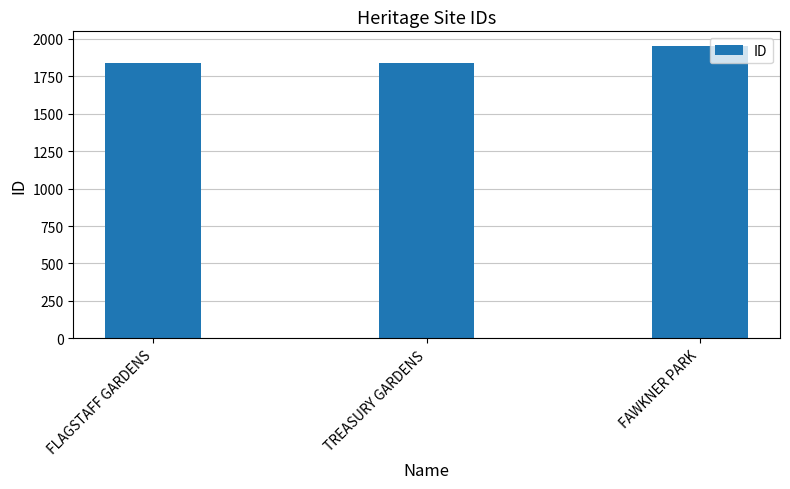

True or false: the data shows 724 at FAWKNER PARK.

False